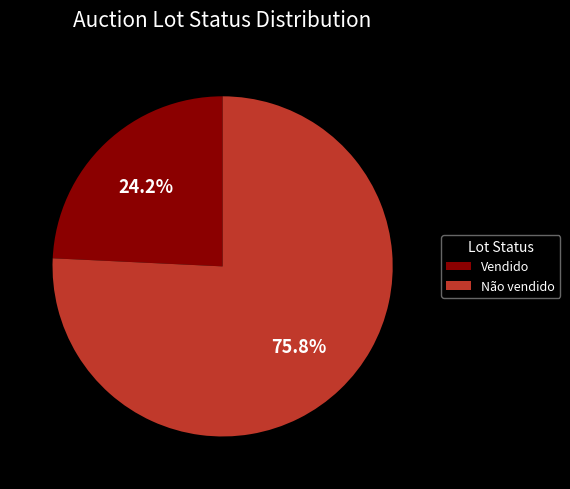

Combined, what portion of the pie is Não vendido and Vendido?

100.0%